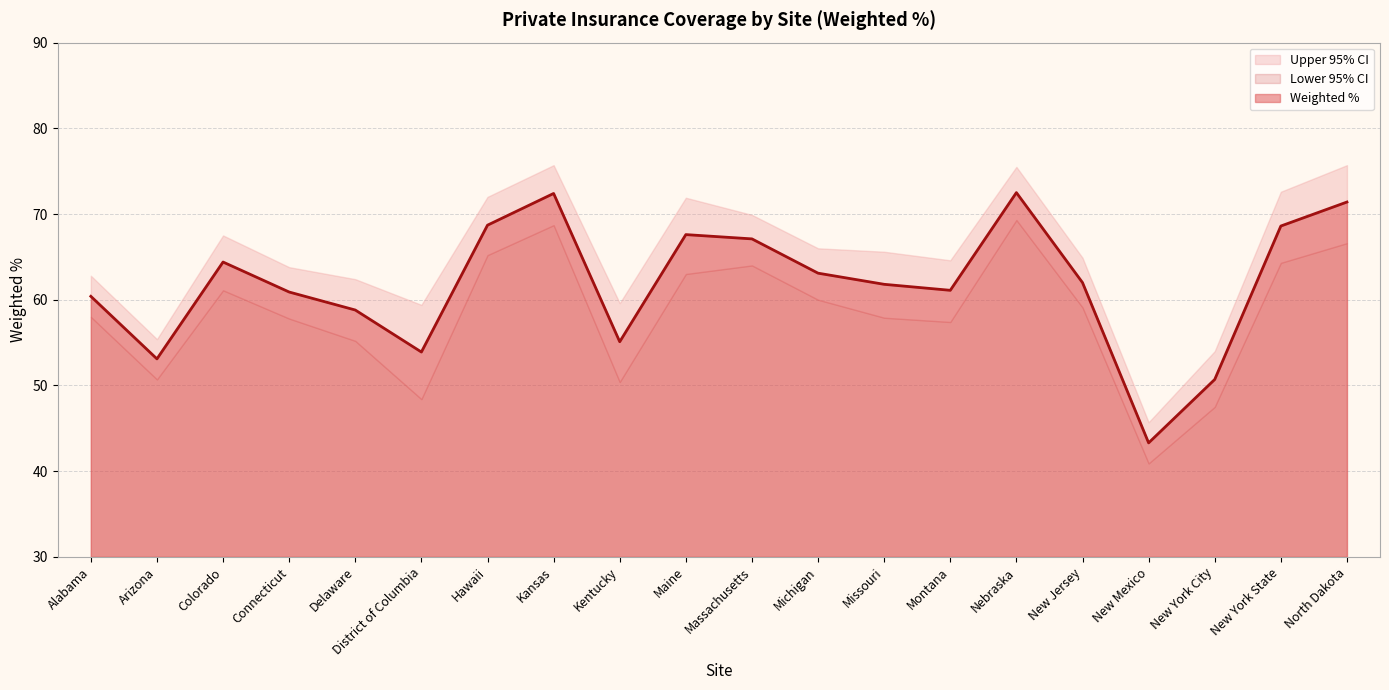

In Weighted %, how many points are higher than both neighbors (excluding endpoints)?

4